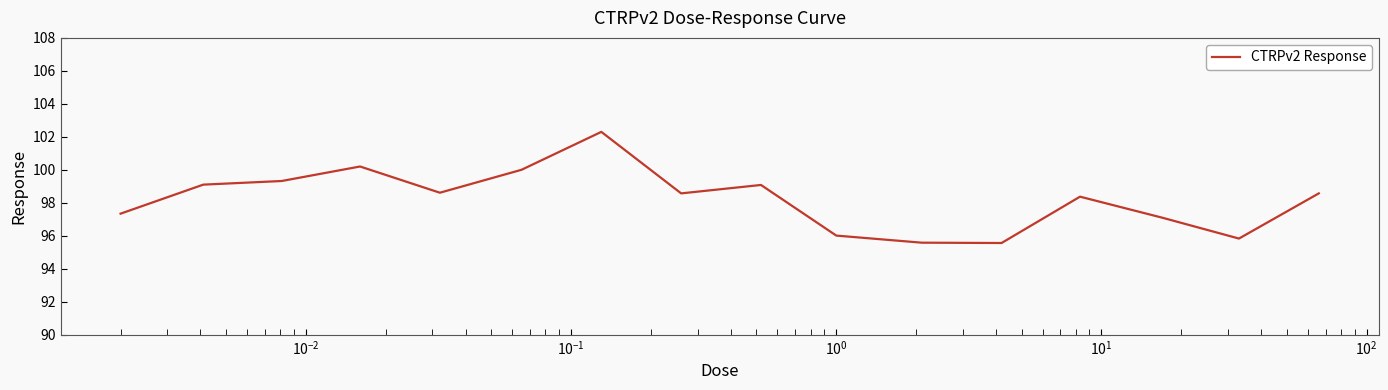

What is the maximum value shown in the chart?

102.3